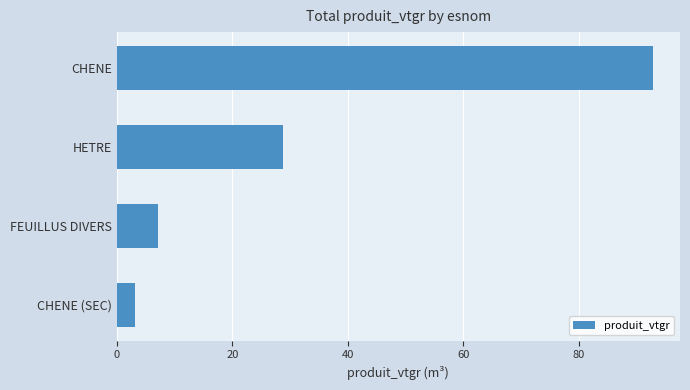

The chart shows a value of 92.8 at CHENE. True or false?

True